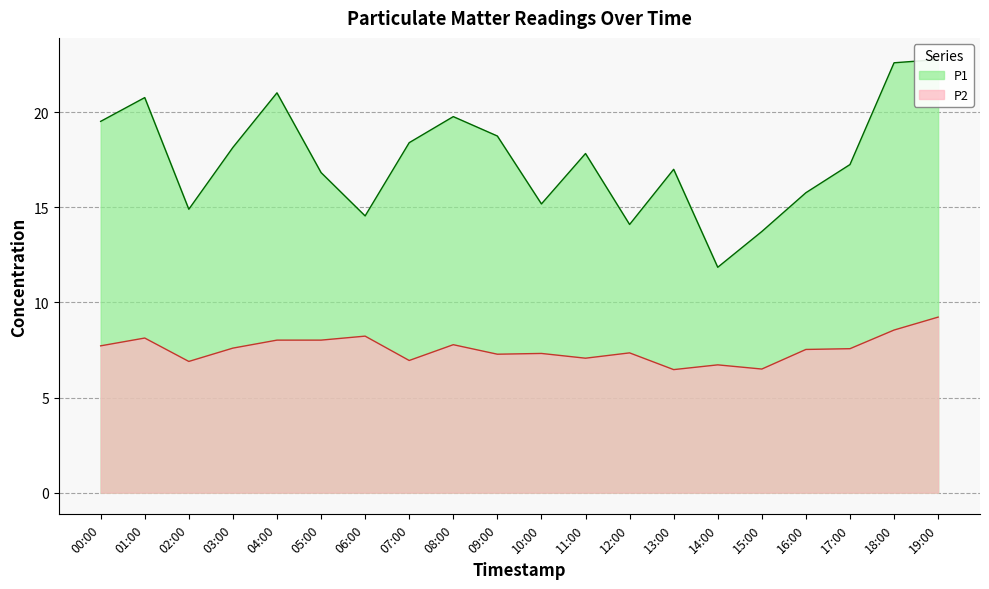

How many lines are shown in the chart?

2